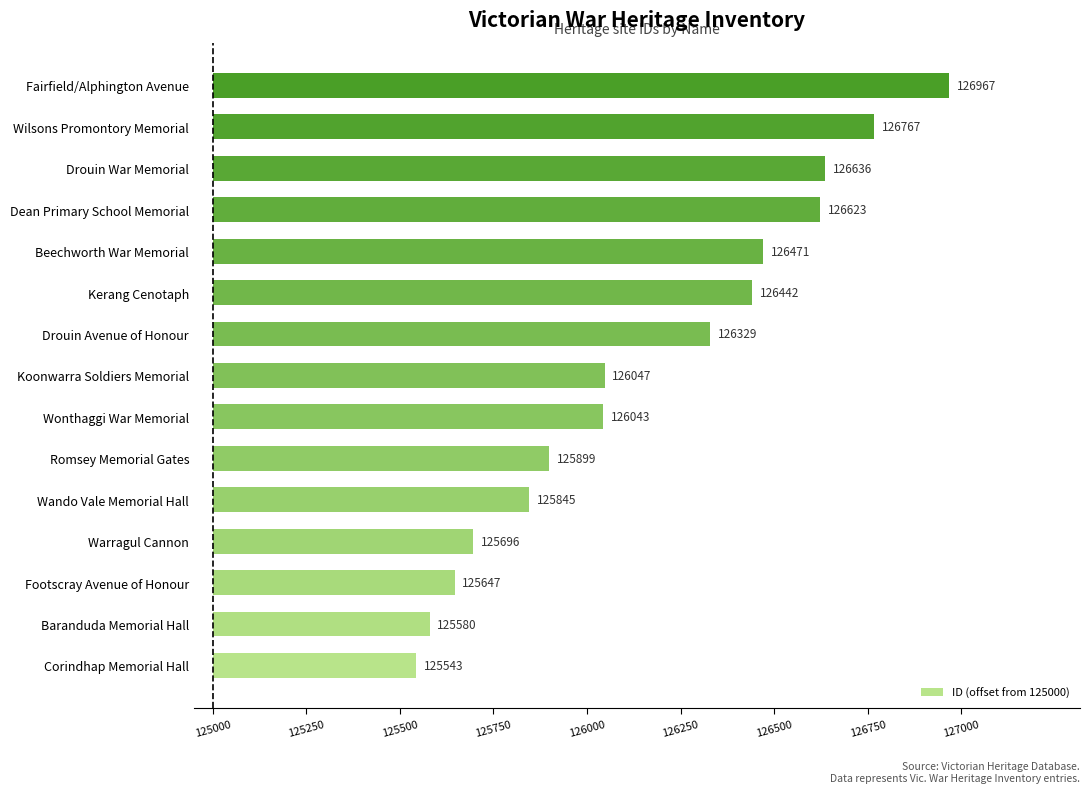

Does the chart contain any negative values?

No